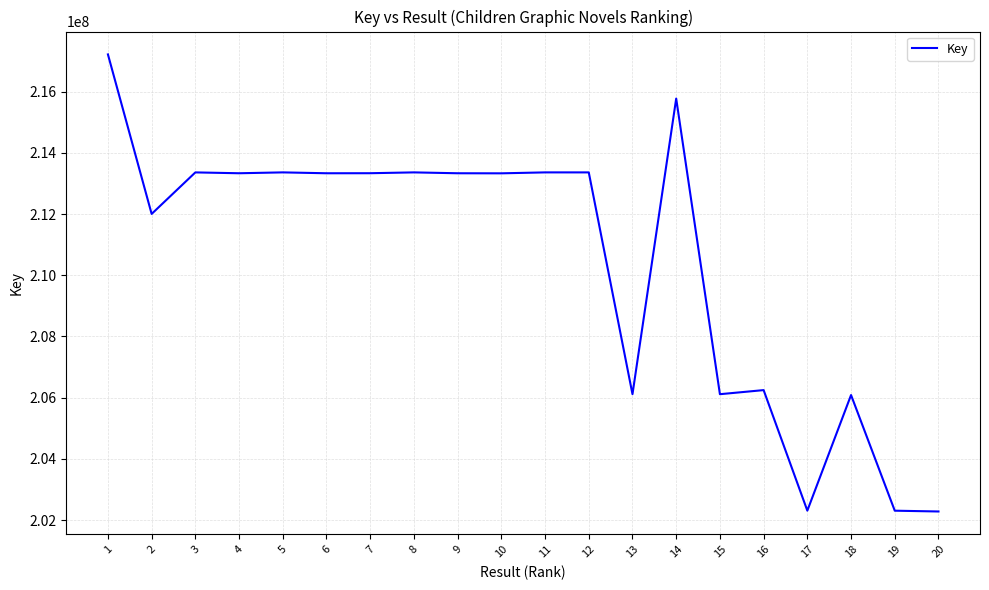

The value at 9 is 288892444. True or false?

False